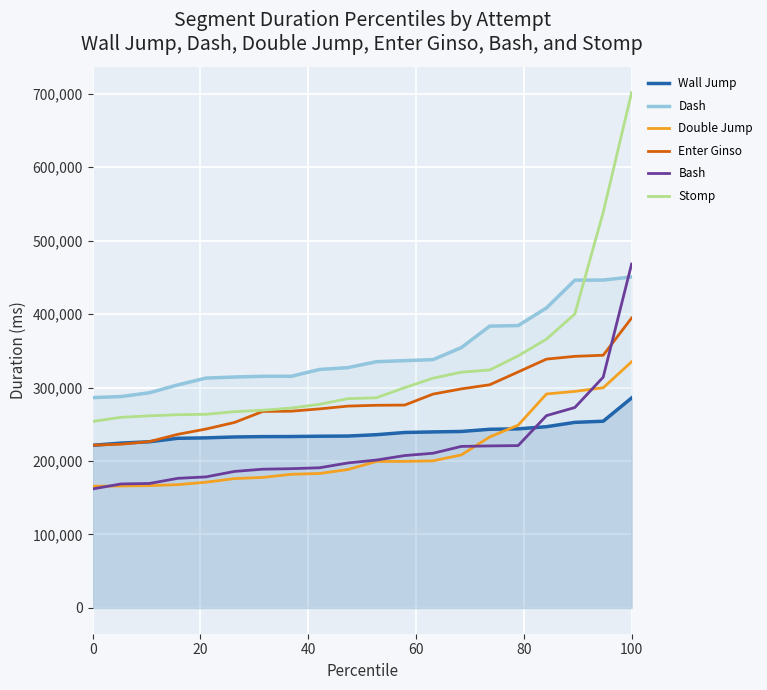

Which category has the highest value in the Double Jump series?

100